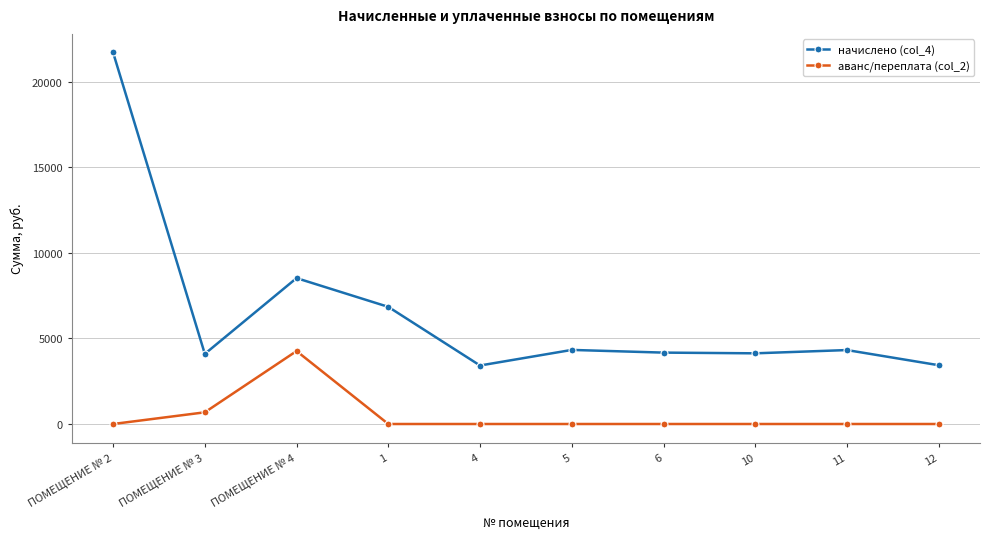

At how many categories does at least one series exceed 7097?

2